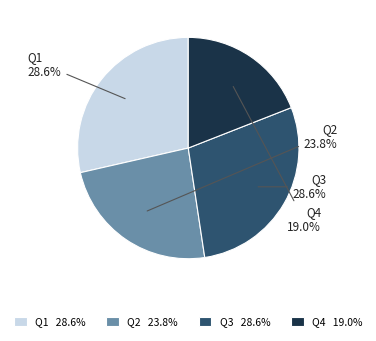

To the nearest percent, what portion does Q1 represent?

29%